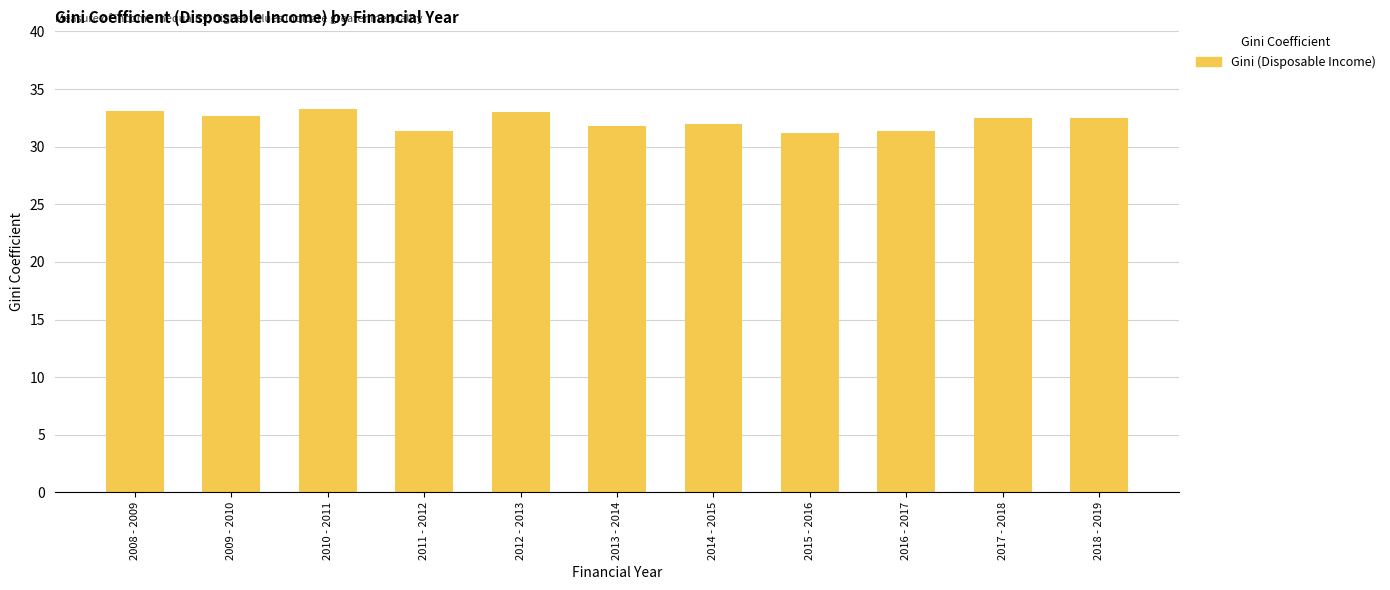

How many bars are there in total?

11